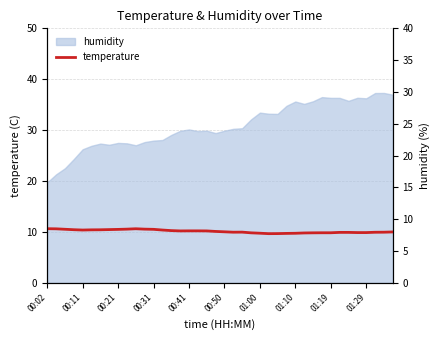

How many lines are shown in the chart?

1